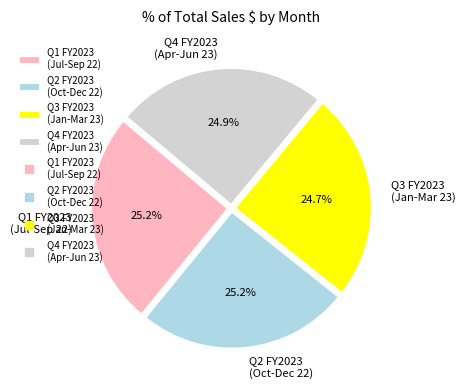

Combined, what portion of the pie is Q2 FY2023 (Oct-Dec 22) and Q4 FY2023 (Apr-Jun 23)?

50.1%